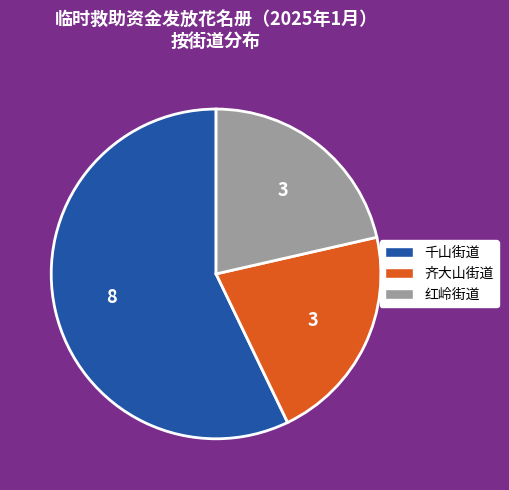

Is there any slice that represents more than half of the pie?

Yes